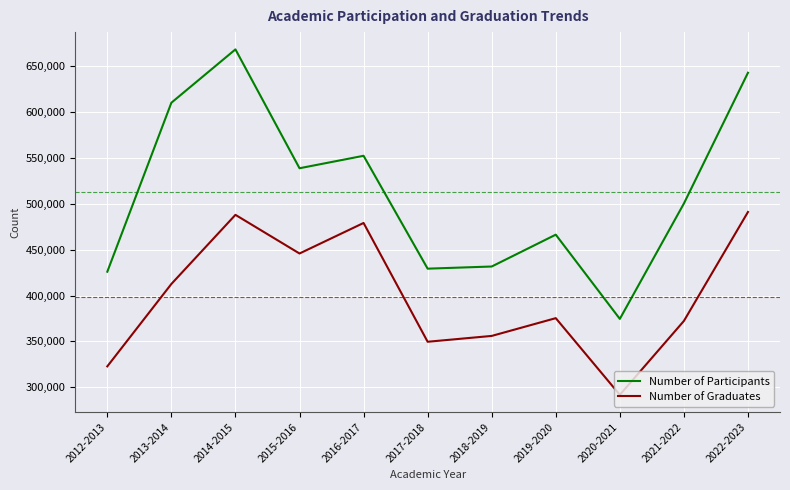

True or false: Number of Graduates has more than 2 interior local peaks.

True